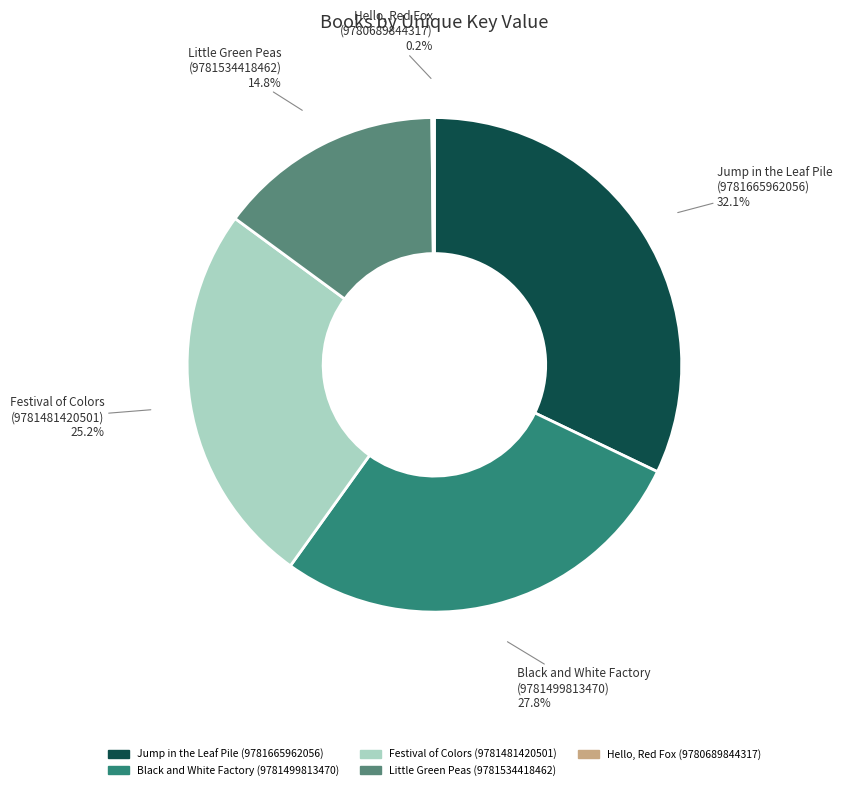

Approximately how many times larger is the value at Jump in the Leaf Pile (9781665962056) compared to Festival of Colors (9781481420501)?

1.3